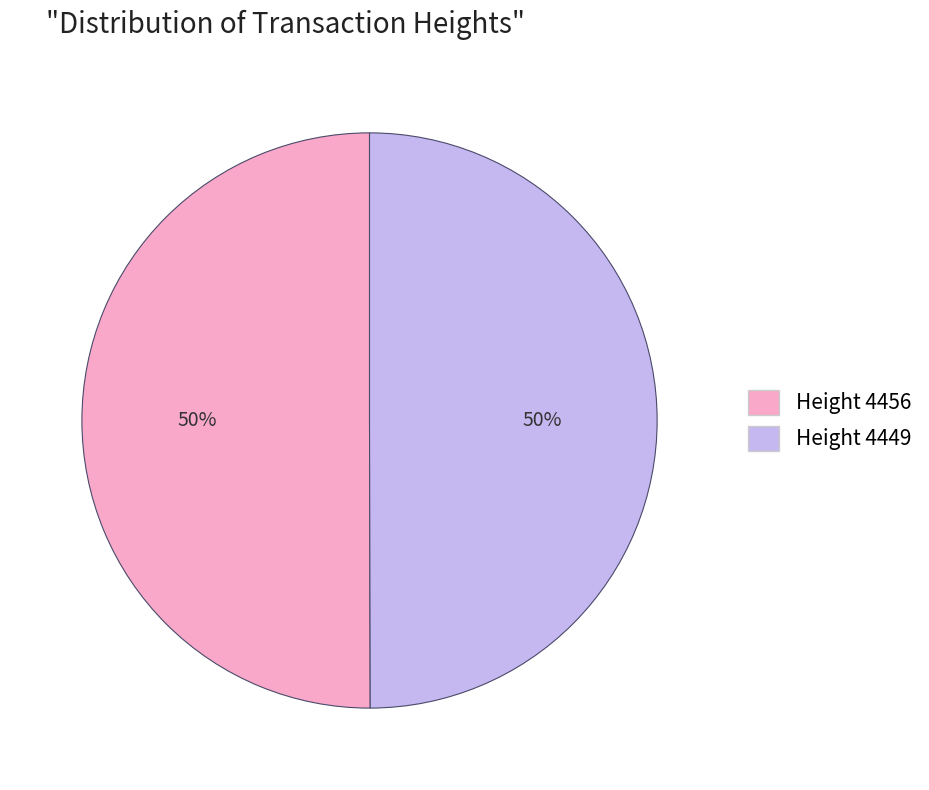

To the nearest percent, what is the average slice percentage?

50%